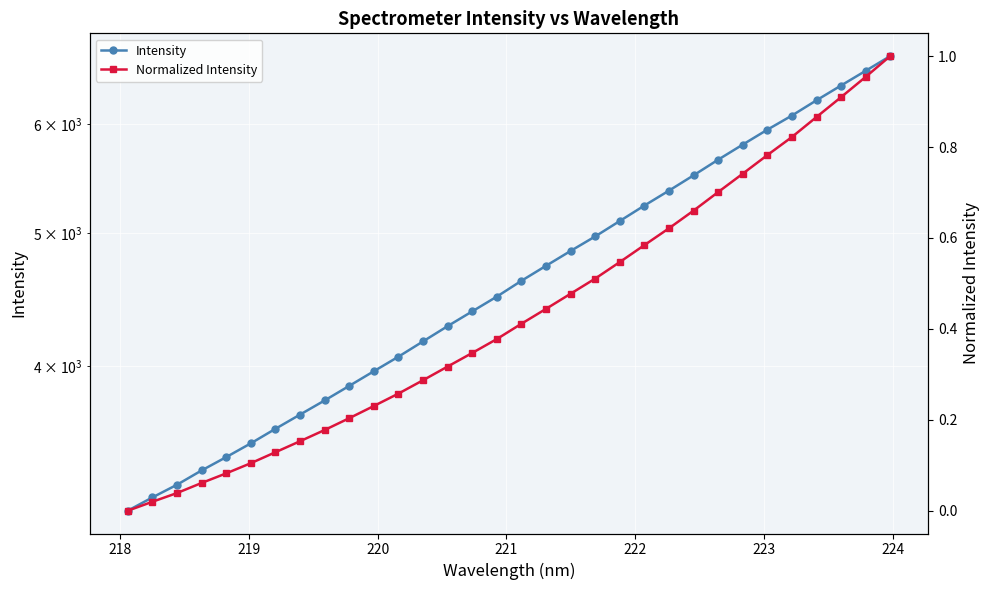

What is the label of the 3rd point from the left?

219